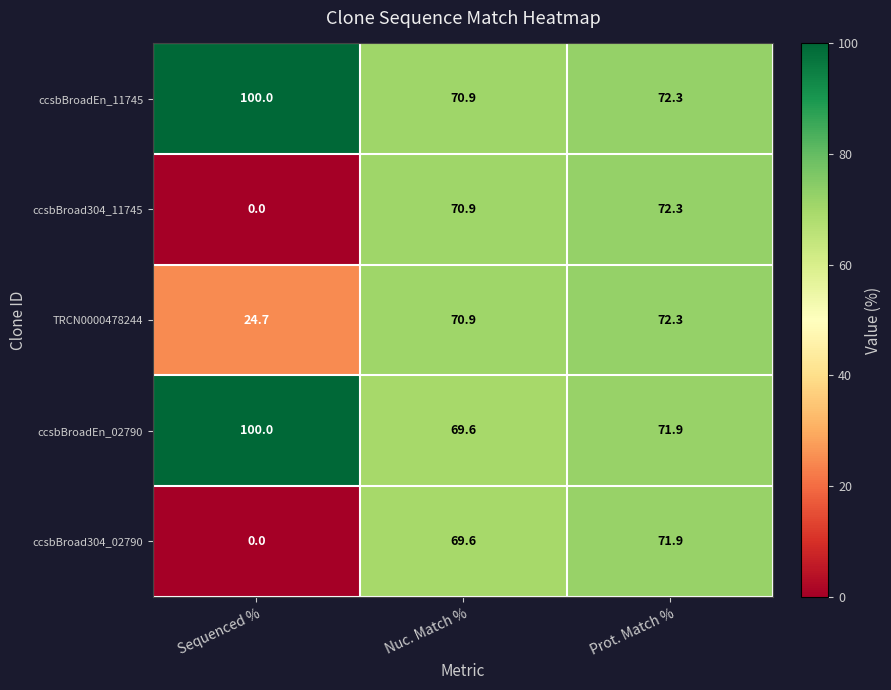

Is it true that ccsbBroad304_02790 equals 37.0 at Prot. Match %?

False